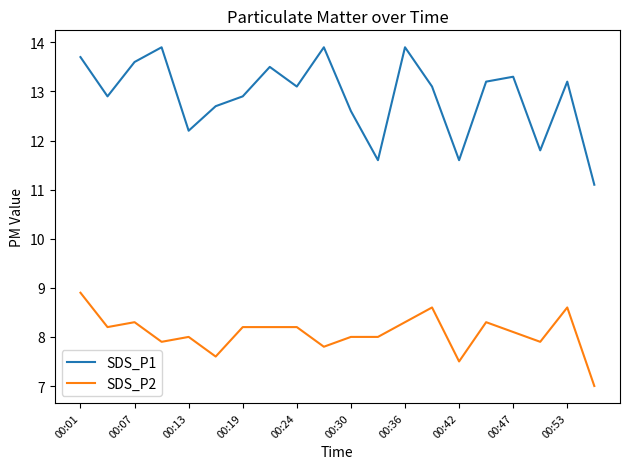

True or false: SDS_P1 and SDS_P2 intersect in this chart.

False